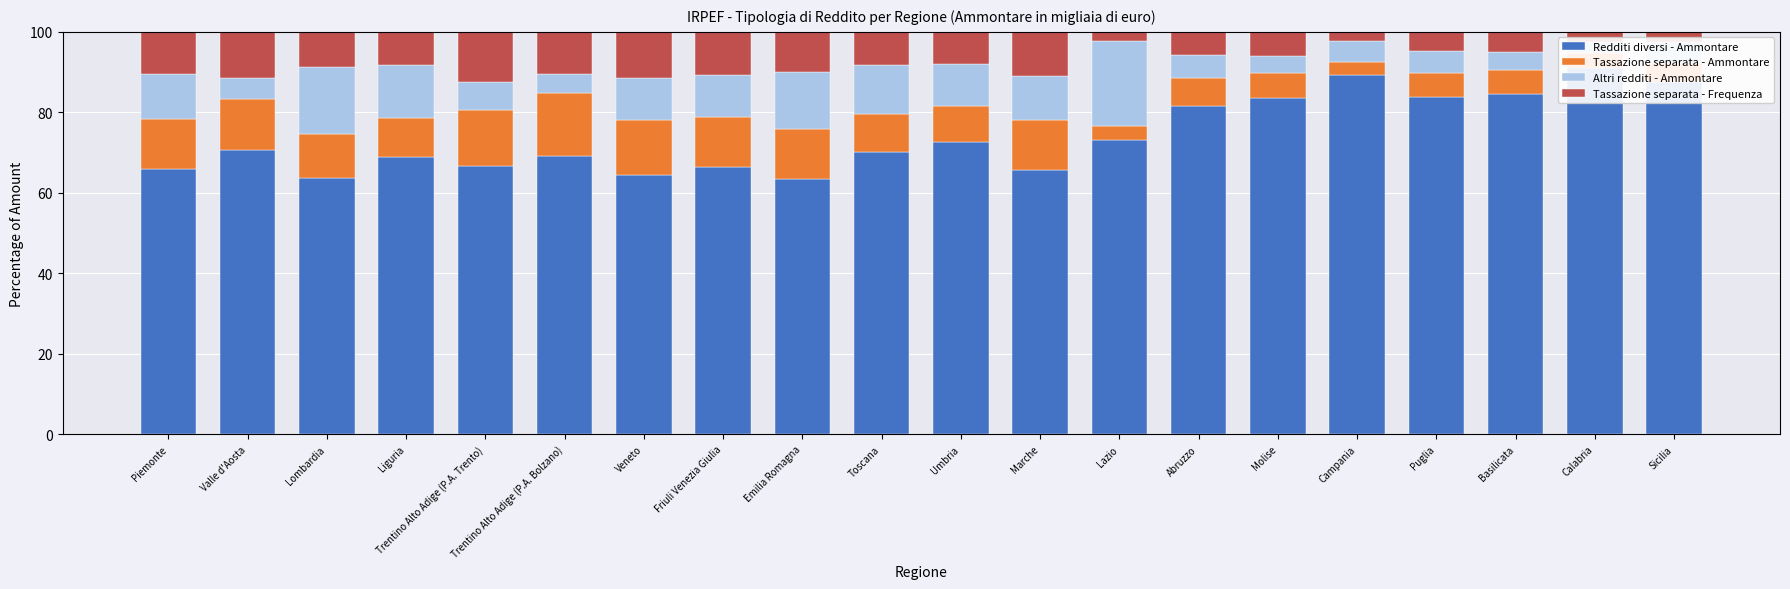

What is the maximum value for Tassazione separata - Frequenza?

12.3